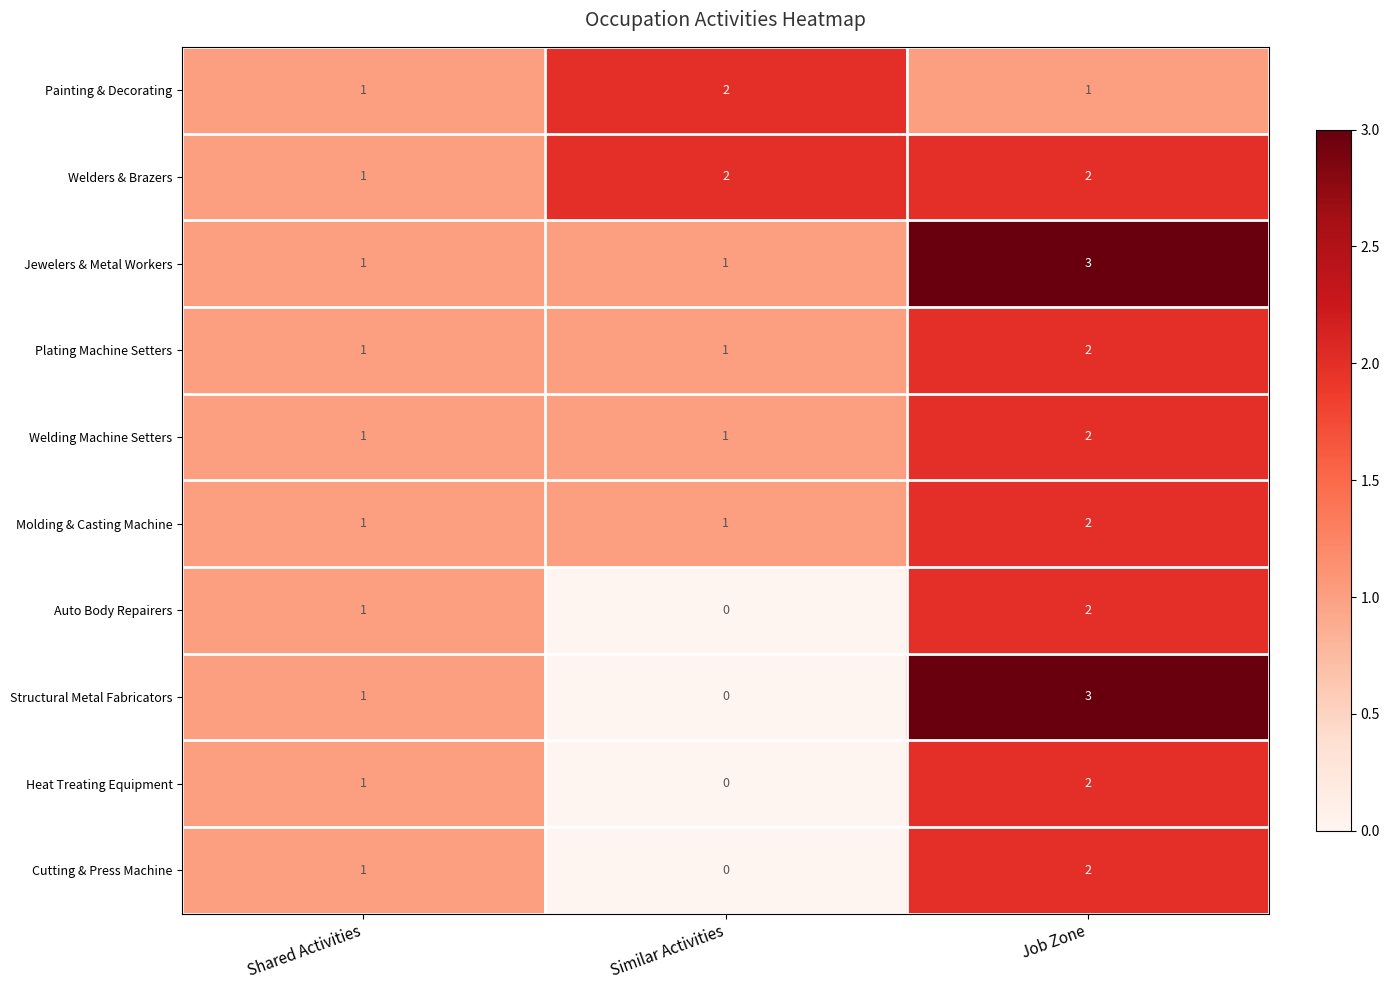

Count the Jewelers & Metal Workers values in the range 1 to 3.

3